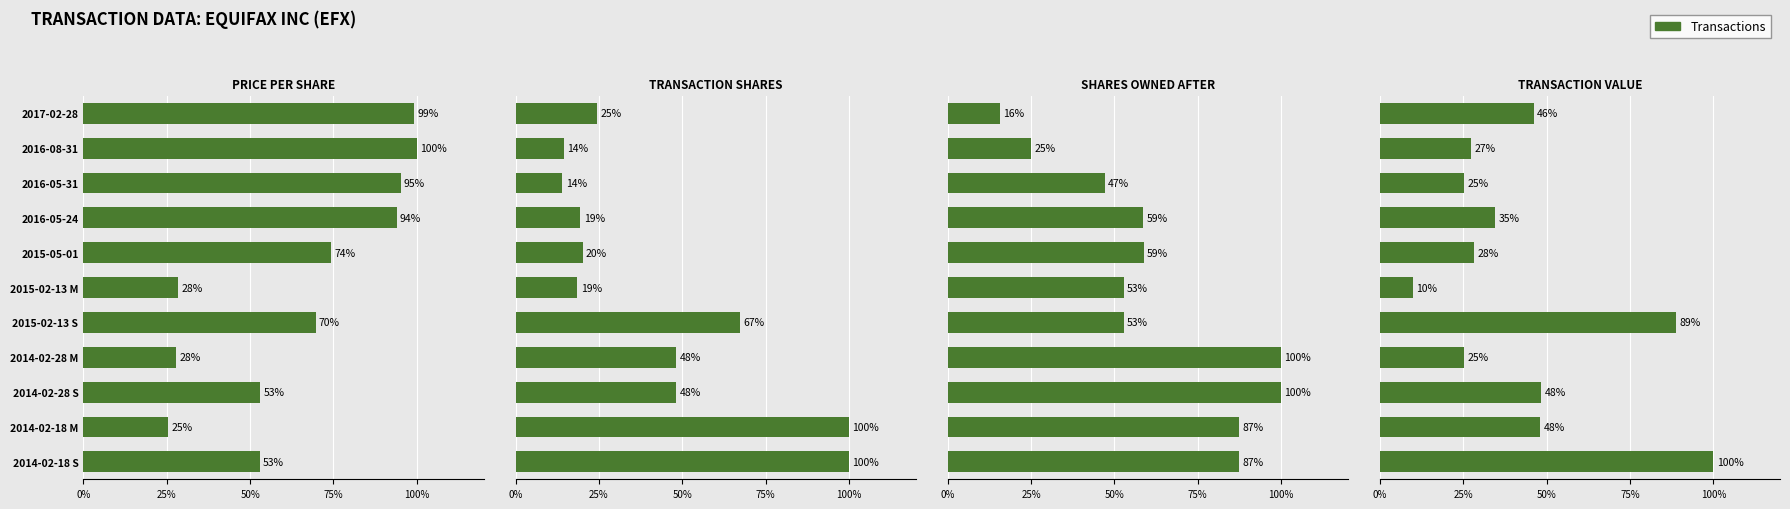

What is the approximate value at 2015-02-13 S?

88.9